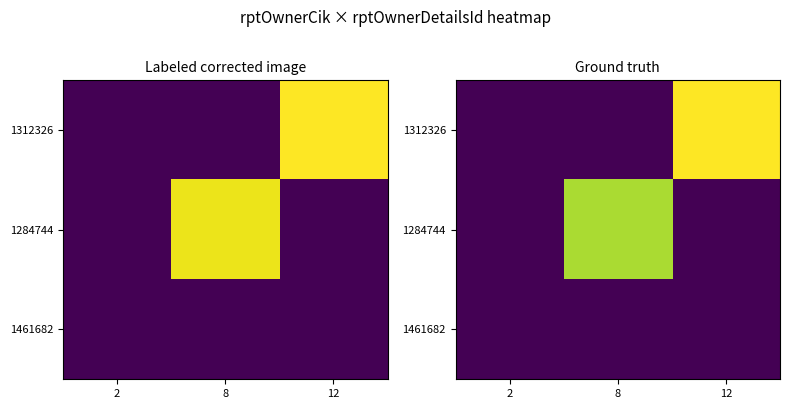

Which series has the largest total across all categories?

1312326